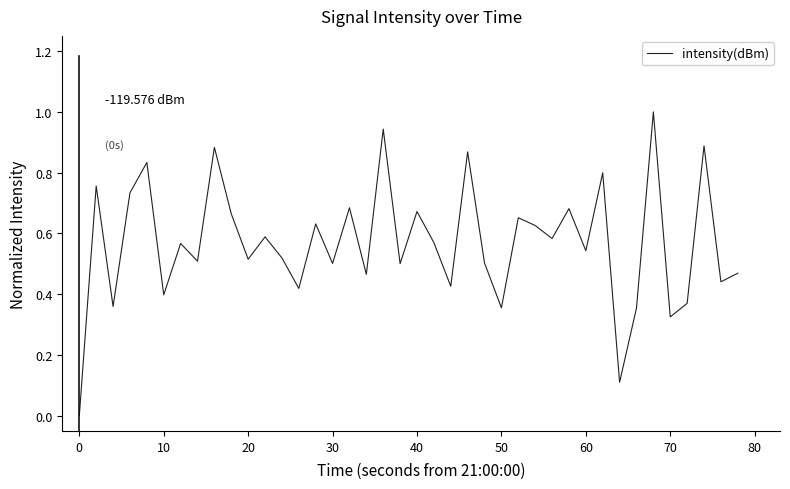

What is the difference between the maximum and minimum values?

1.0